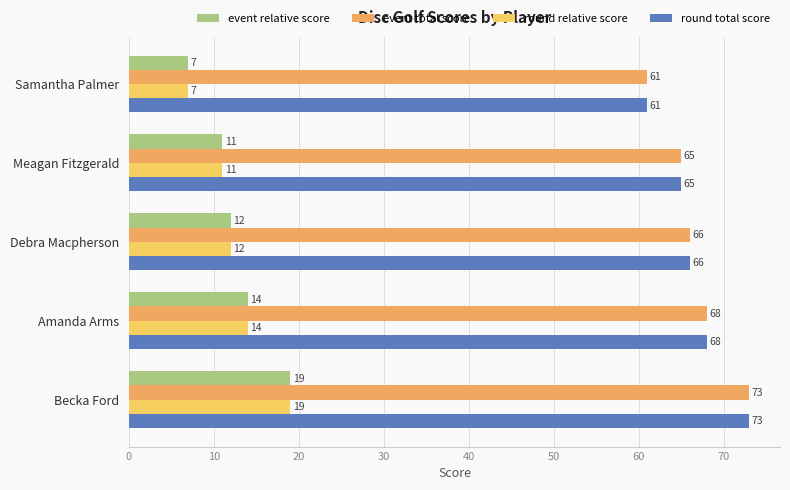

What value does the event relative score series have at Amanda Arms, to the nearest 5?

15